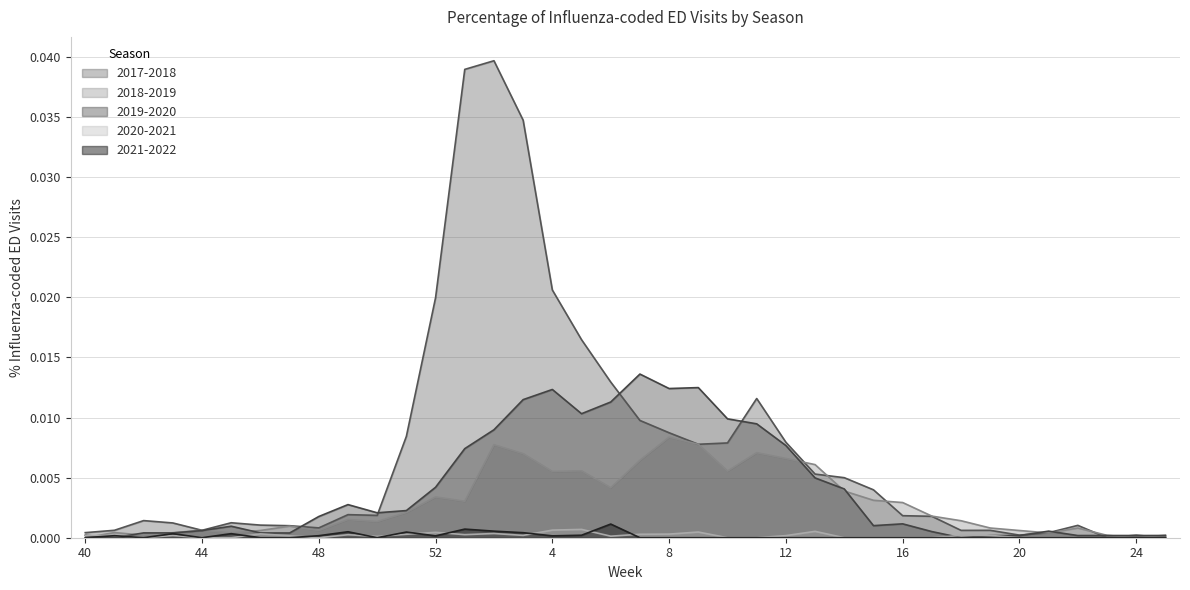

At which label does 2020-2021 reach its minimum?

42